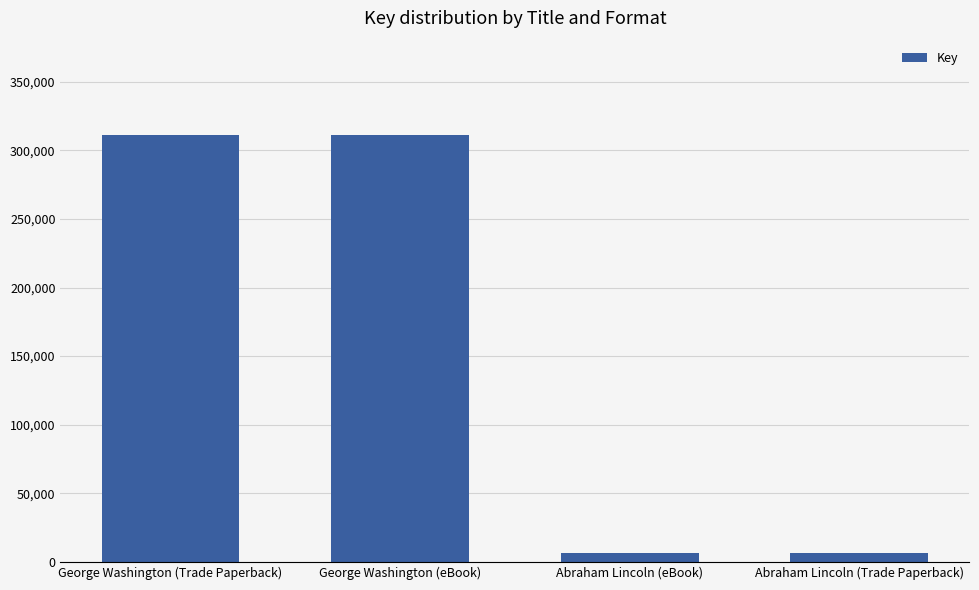

Which has a higher value, Abraham Lincoln (Trade Paperback) or George Washington (Trade Paperback)?

George Washington (Trade Paperback)